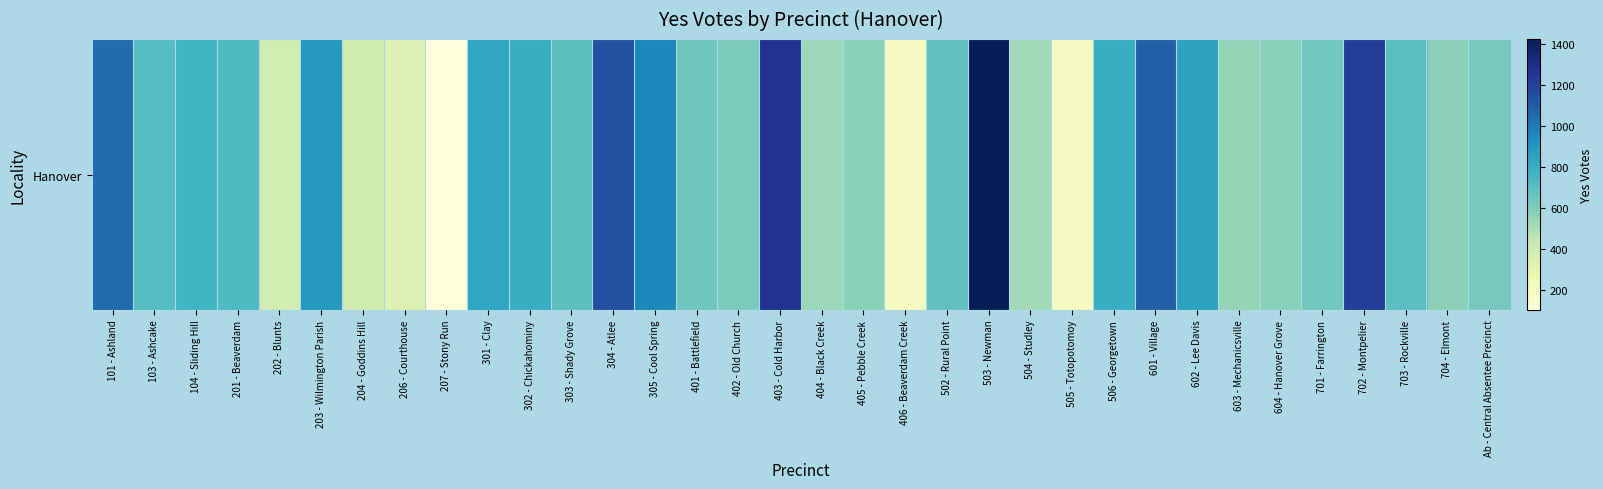

At which label does the data first exceed 691?

101 - Ashland